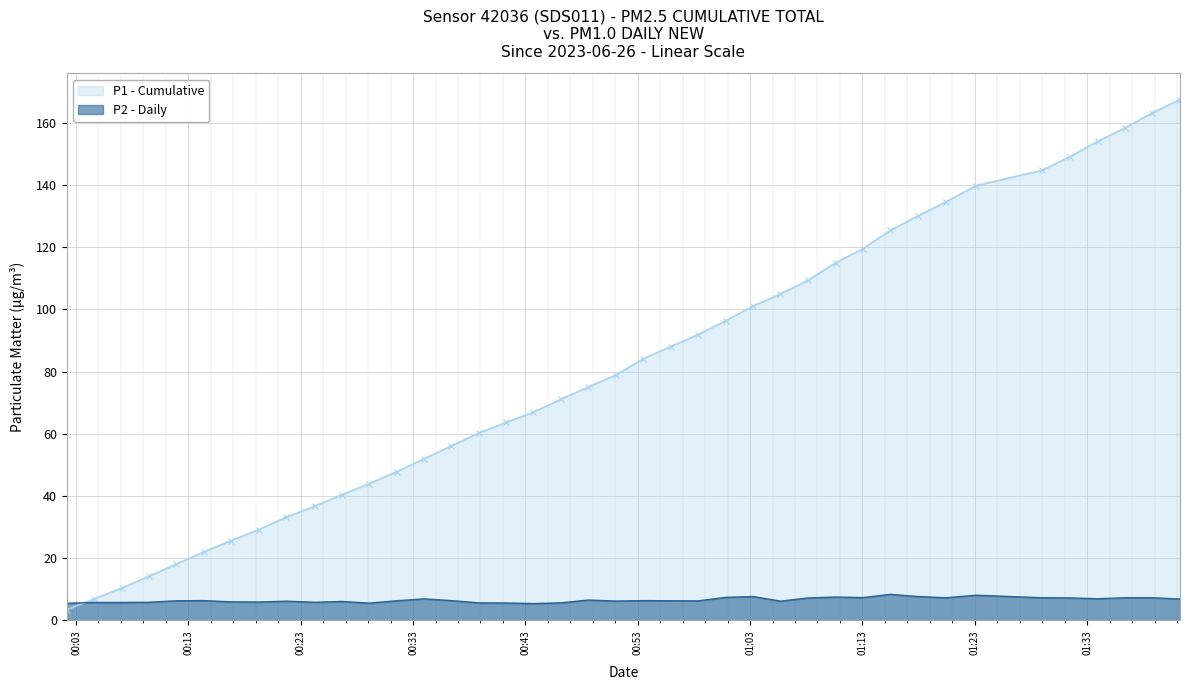

Rank the series by their maximum value, from lowest to highest.

P2 - Daily, P1 - Cumulative